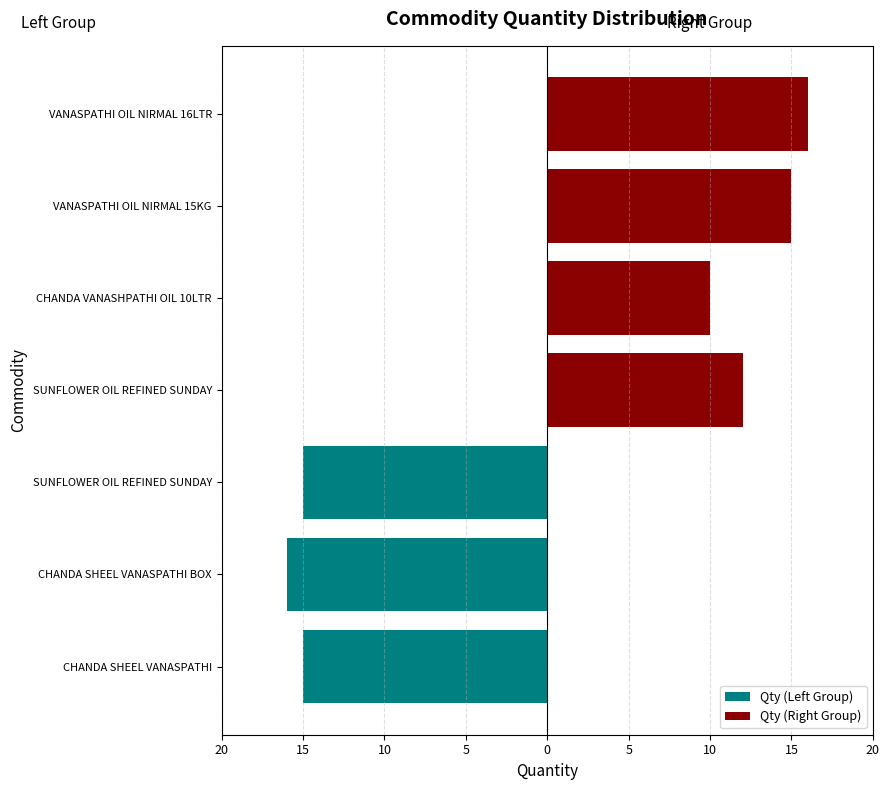

What is the difference between the highest and lowest values at CHANDA VANASHPATHI OIL 10LTR?

10